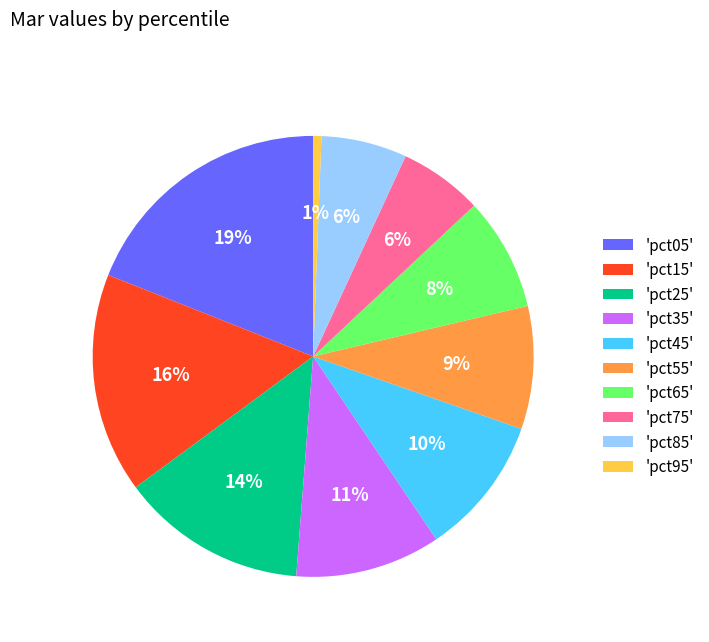

To the nearest percent, what percentage of the pie is 'pct55'?

9%